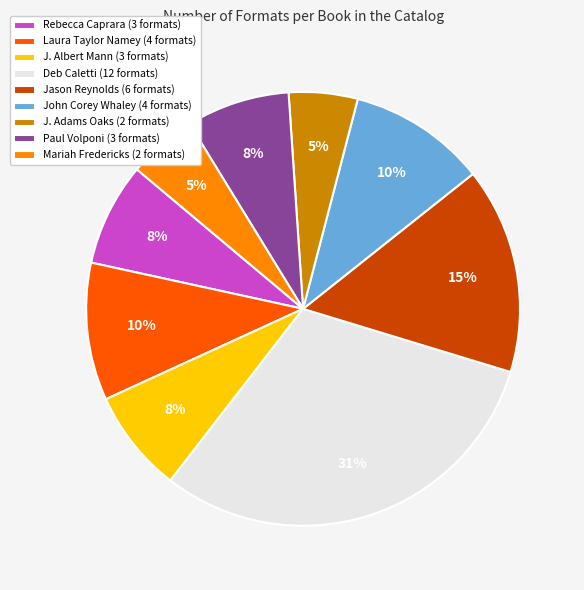

Between Laura Taylor Namey (4 formats) and Paul Volponi (3 formats), which is larger?

Laura Taylor Namey (4 formats)